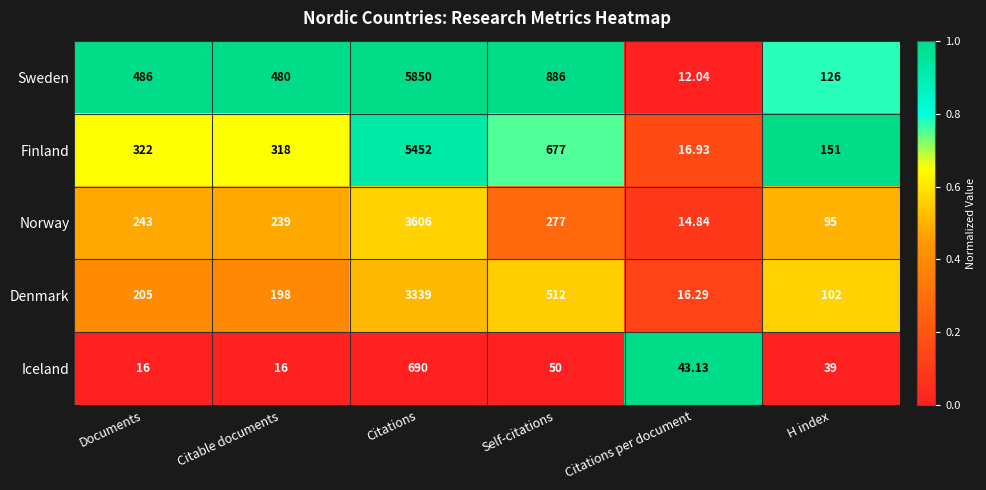

At H index, list the series in order from largest to smallest.

Finland, Sweden, Denmark, Norway, Iceland